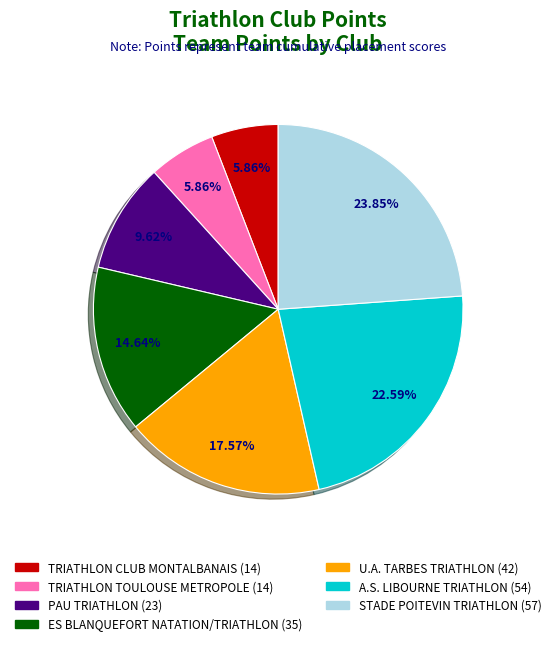

Is it true that A.S. LIBOURNE TRIATHLON is 23% of the pie?

True